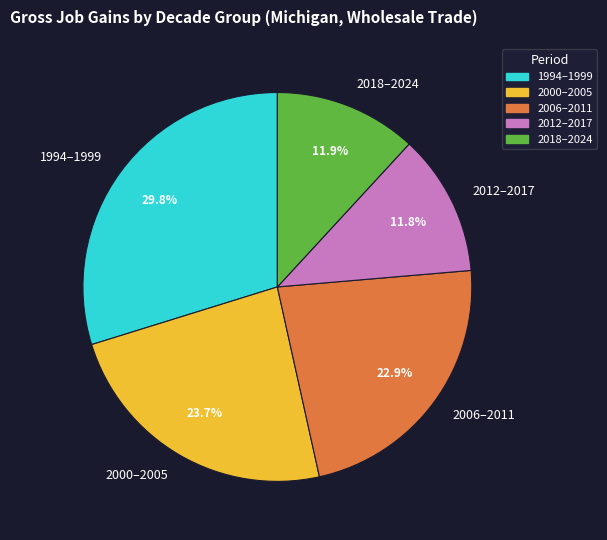

Does any single category account for the majority?

No